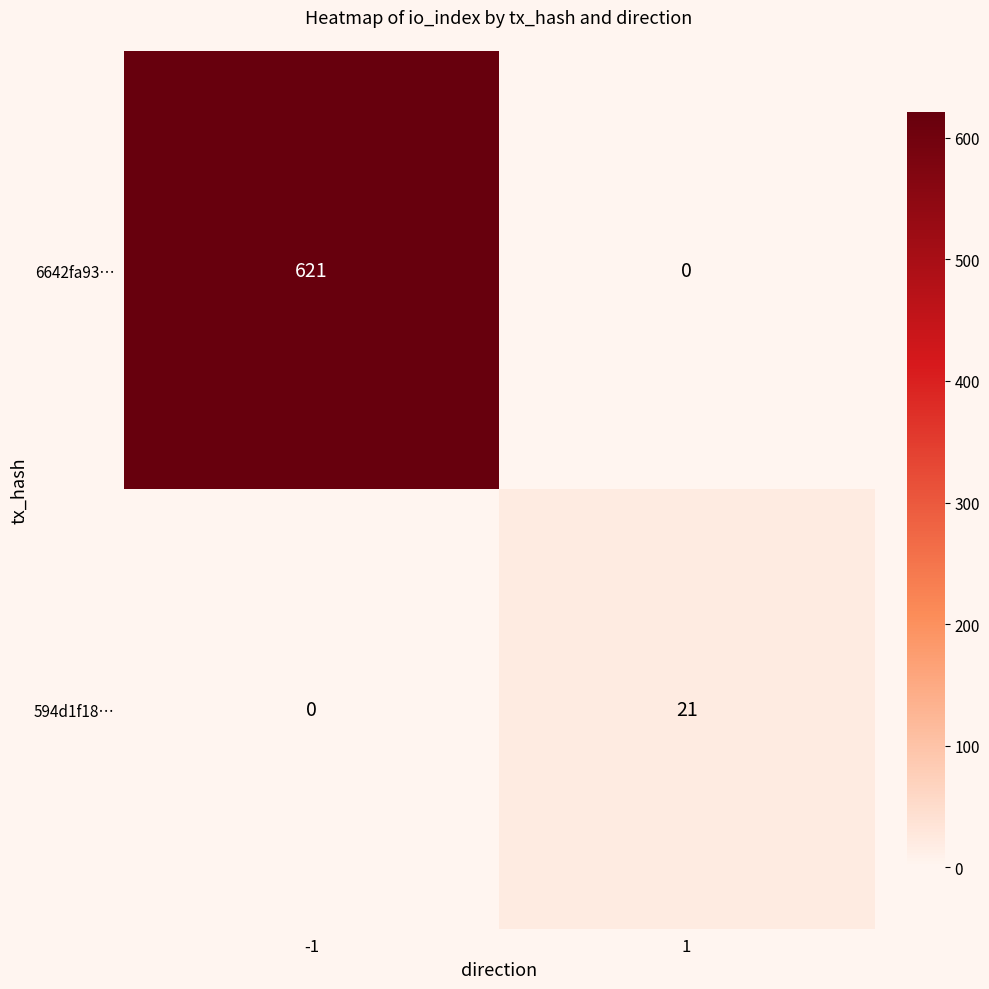

Which series changed the most between -1 and 1?

6642fa93…